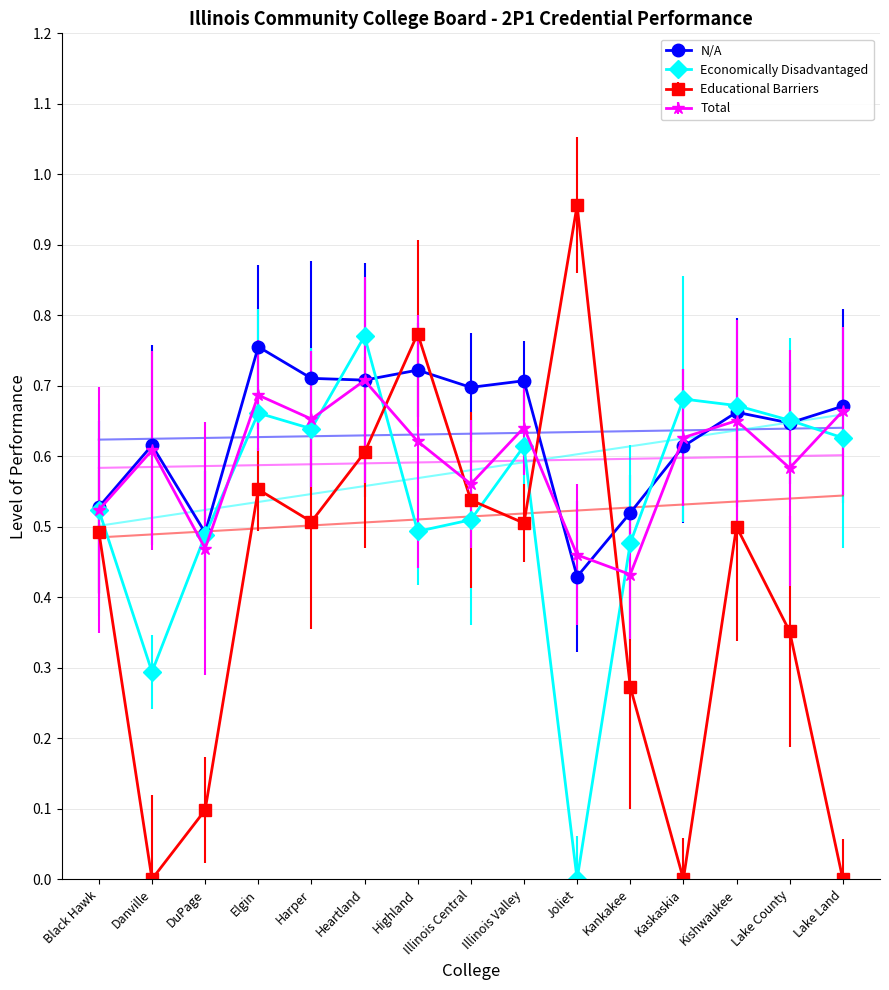

Reading left to right, list all the values displayed in this chart.

N/A: 0.5	0.6	0.5	0.8	0.7	0.7	0.7	0.7	0.7	0.4	0.5	0.6	0.7	0.6	0.7
Economically Disadvantaged: 0.5	0.3	0.5	0.7	0.6	0.8	0.5	0.5	0.6	0.0	0.5	0.7	0.7	0.7	0.6
Educational Barriers: 0.5	0.0	0.1	0.6	0.5	0.6	0.8	0.5	0.5	1.0	0.3	0.0	0.5	0.4	0.0
Total: 0.5	0.6	0.5	0.7	0.7	0.7	0.6	0.6	0.6	0.5	0.4	0.6	0.7	0.6	0.7